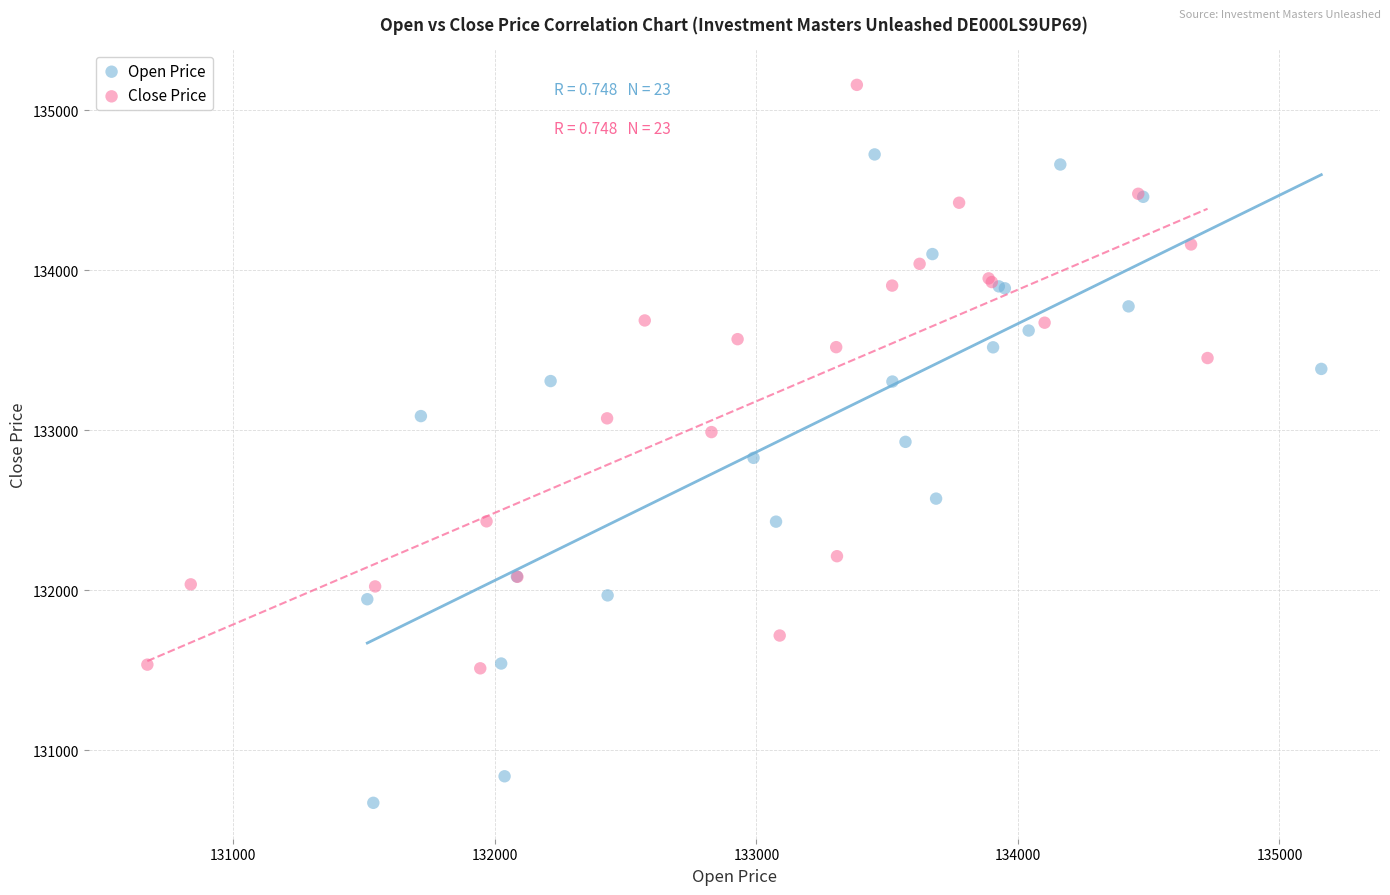

What are all the series names shown in the legend?

Open Price, Close Price